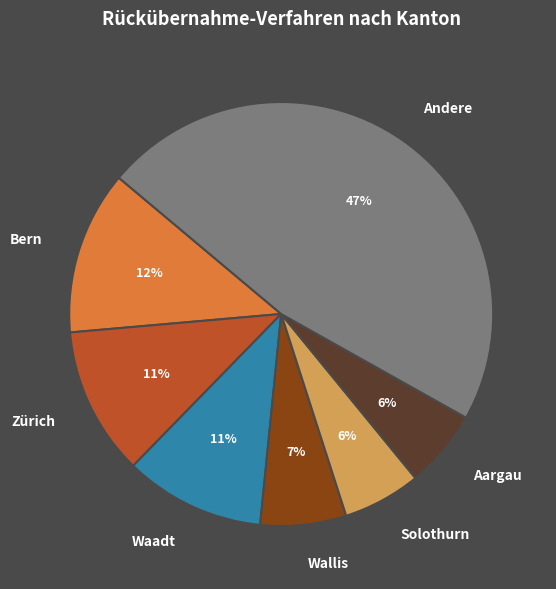

To the nearest percent, what percentage of the pie is Andere?

47%